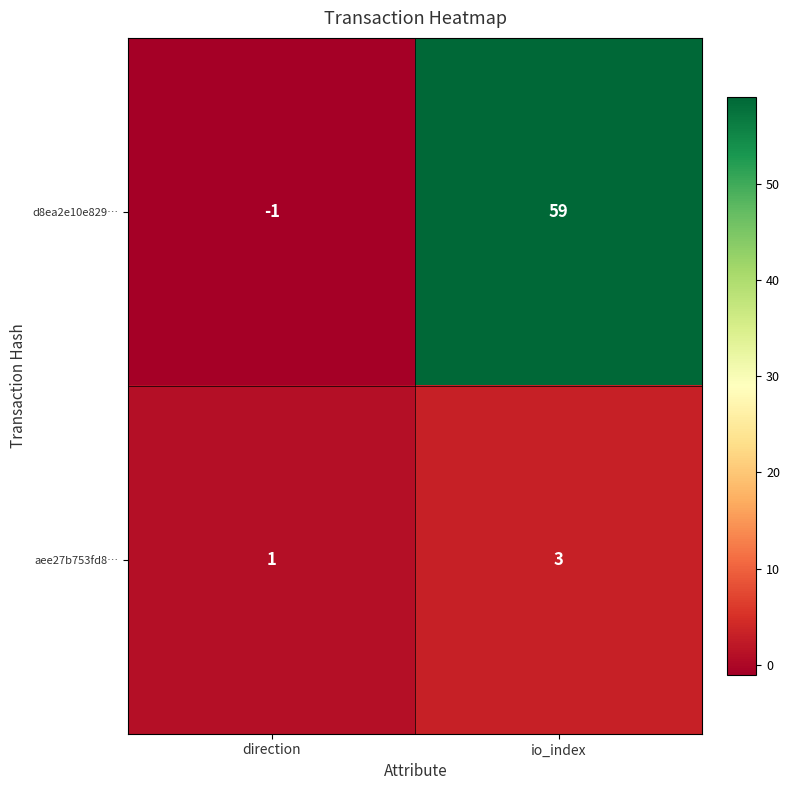

Is it true that aee27b753fd8… equals 5 at io_index?

False